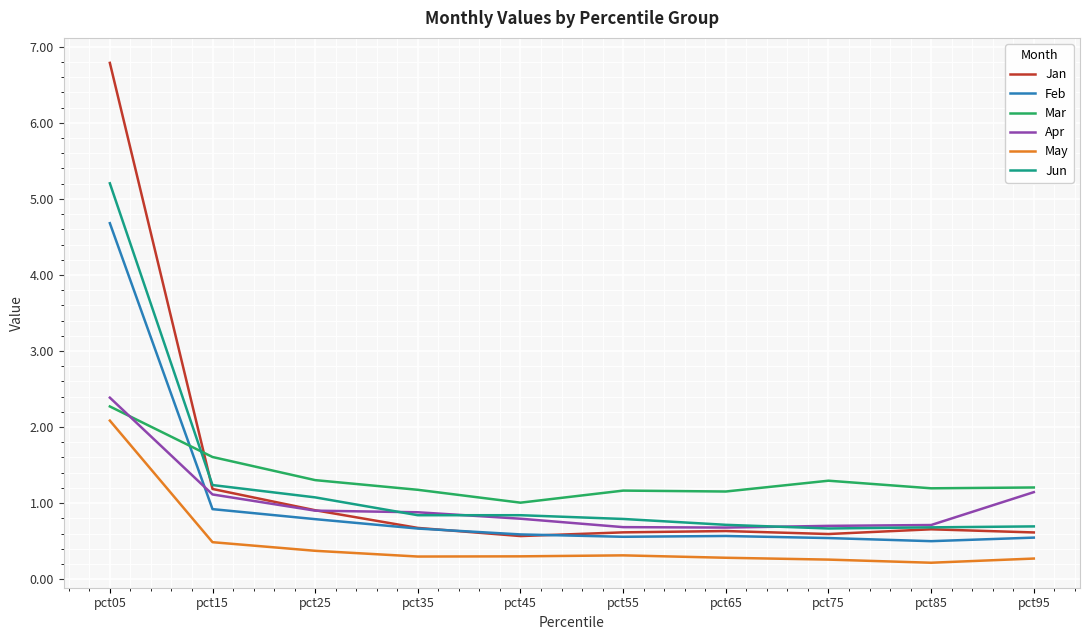

Read the Jun value at pct15.

1.2